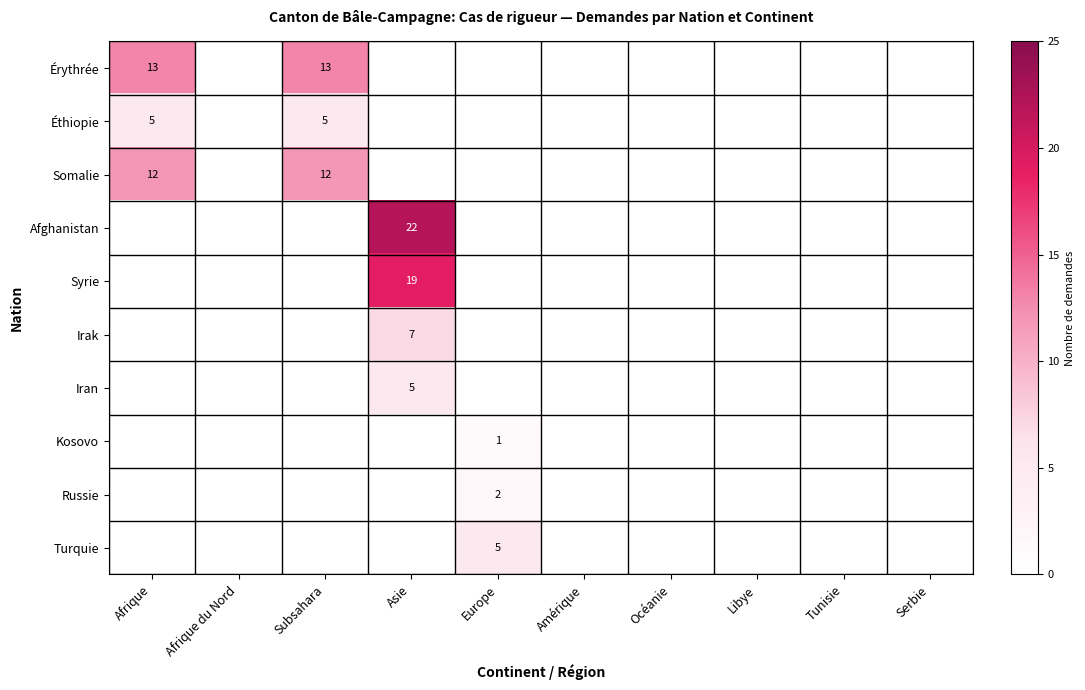

The value of Kosovo at Europe is 0. True or false?

False